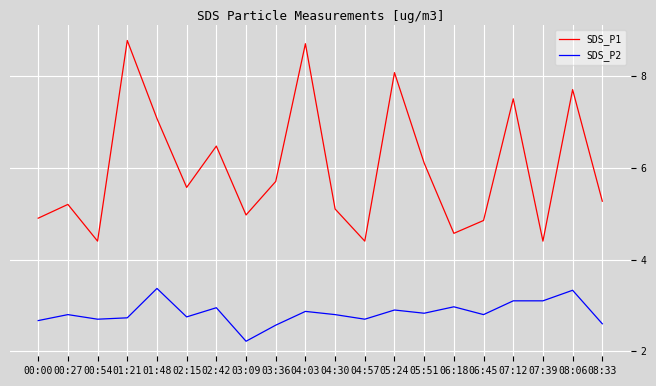

True or false: SDS_P1 and SDS_P2 intersect in this chart.

False